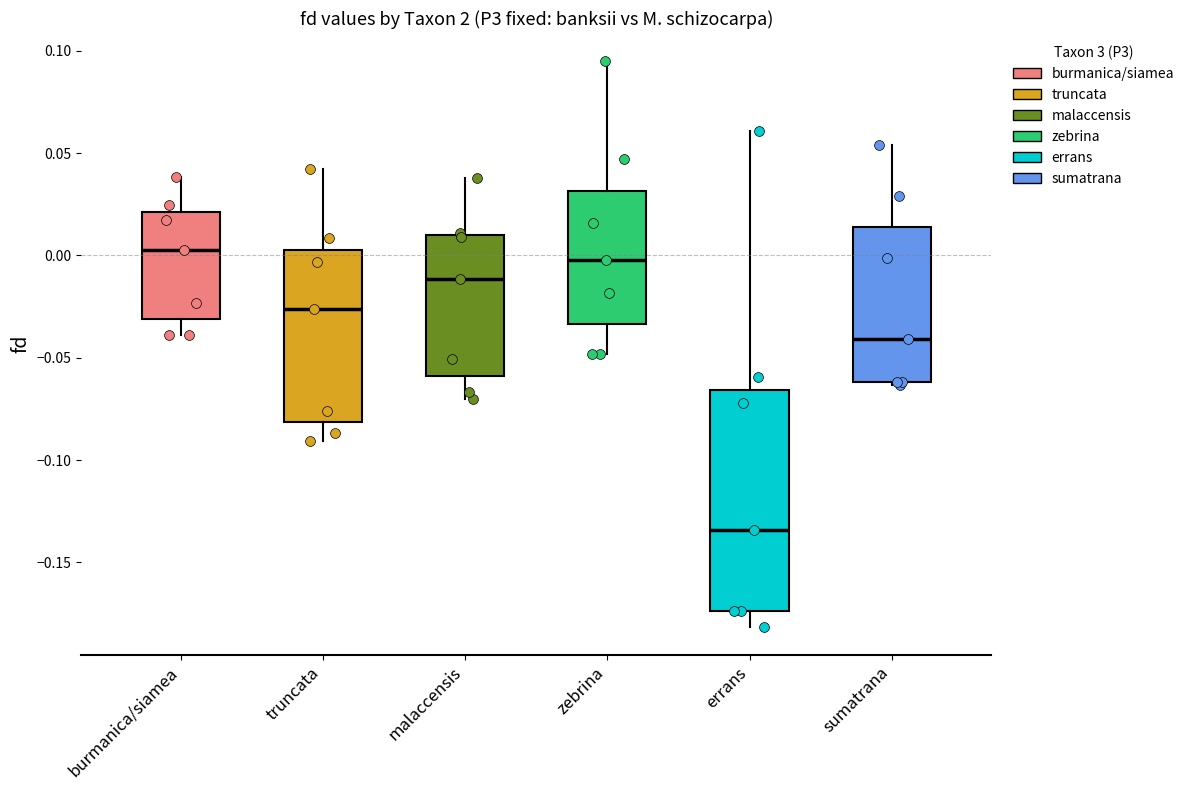

Reading left to right, transcribe this box plot: for each box, give where its median line is, the range the box spans, and where its two whiskers end, as read against the y-axis. The values are not printed on the chart, so give them approximately, as read against the axis.

burmanica/siamea: median 0.000, box -0.030 to 0.020, whiskers -0.040 to 0.040
truncata: median -0.025, box -0.080 to 0.005, whiskers -0.090 to 0.040
malaccensis: median -0.010, box -0.060 to 0.010, whiskers -0.070 to 0.040
zebrina: median 0.000, box -0.035 to 0.030, whiskers -0.050 to 0.095
errans: median -0.135, box -0.175 to -0.065, whiskers -0.180 to 0.060
sumatrana: median -0.040, box -0.060 to 0.015, whiskers -0.065 to 0.055